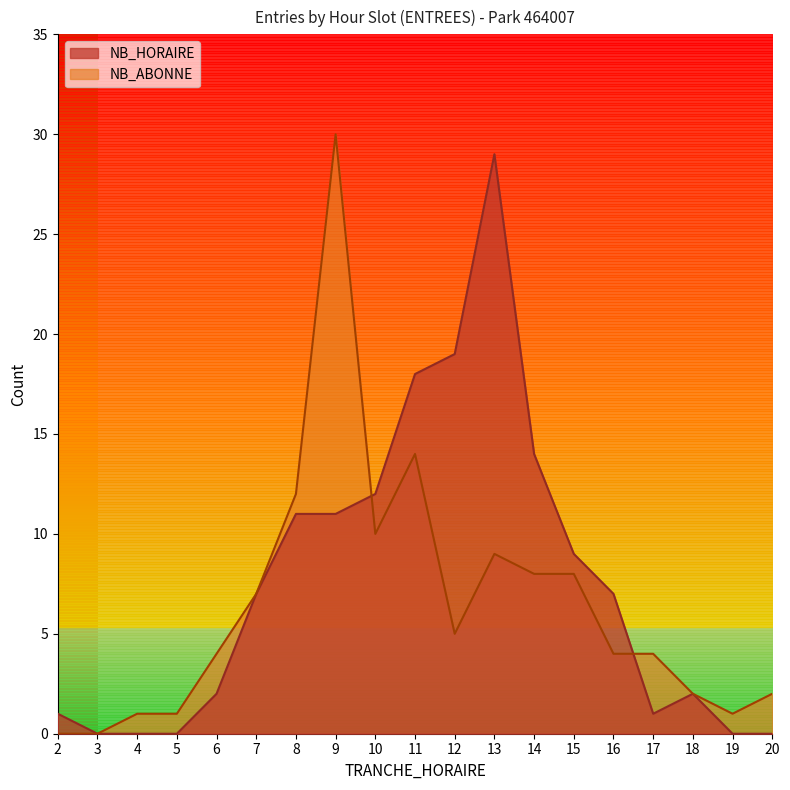

What is the difference between the NB_HORAIRE values at 10 and 12?

7